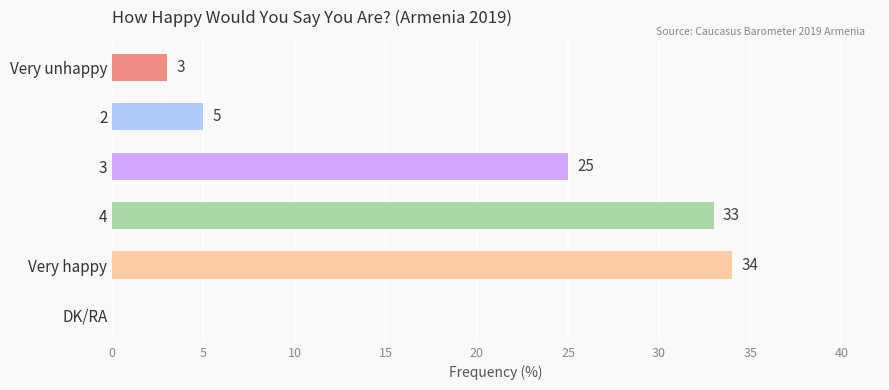

What is the sum of all values?

100